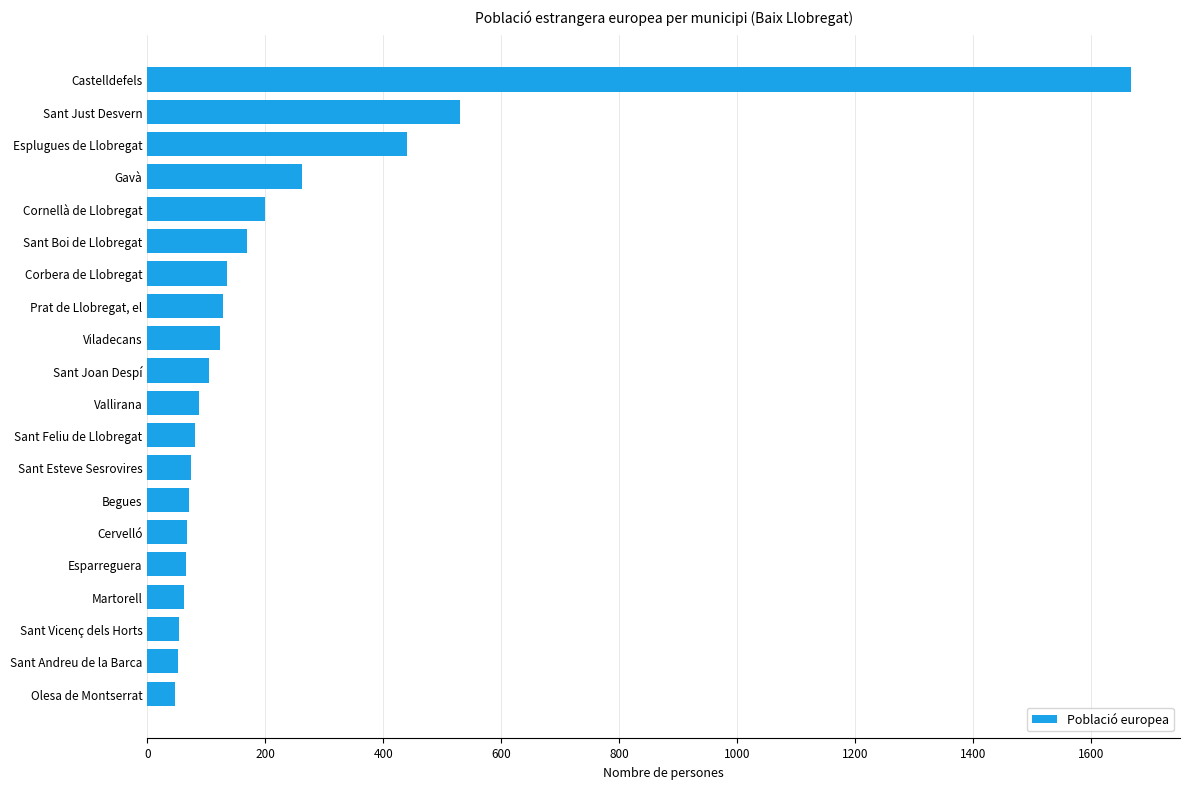

How many bars are there in total?

20